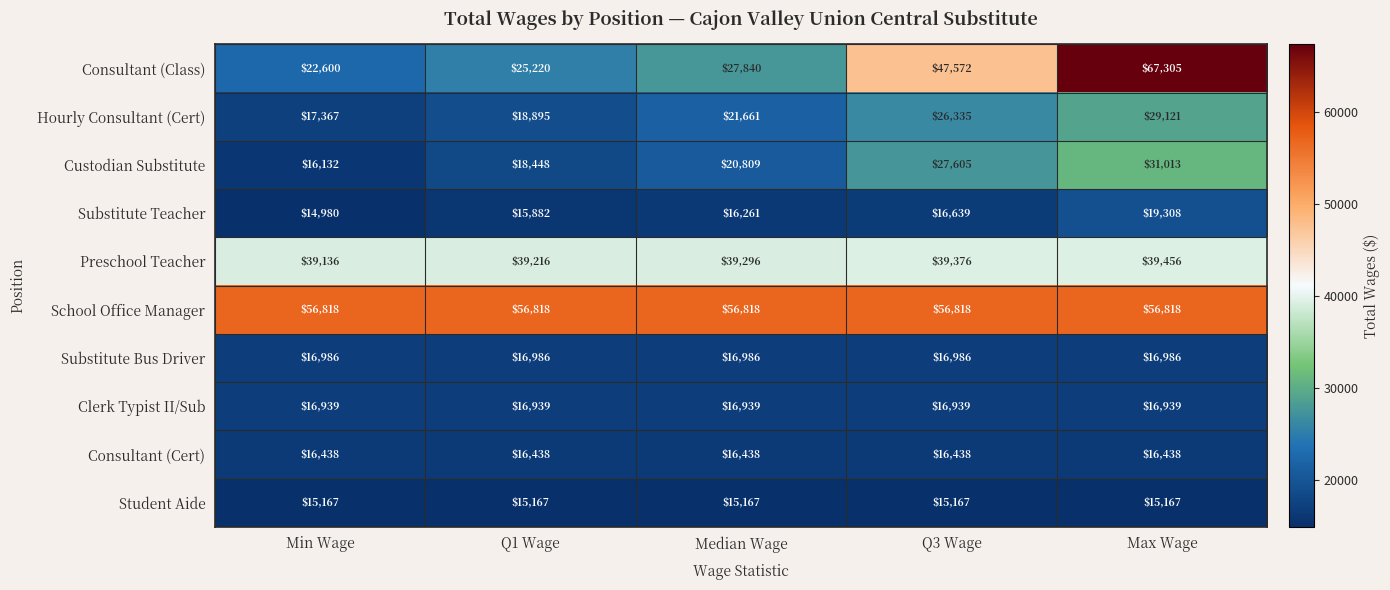

The Substitute Teacher series shows 25664 at Median Wage. True or false?

False